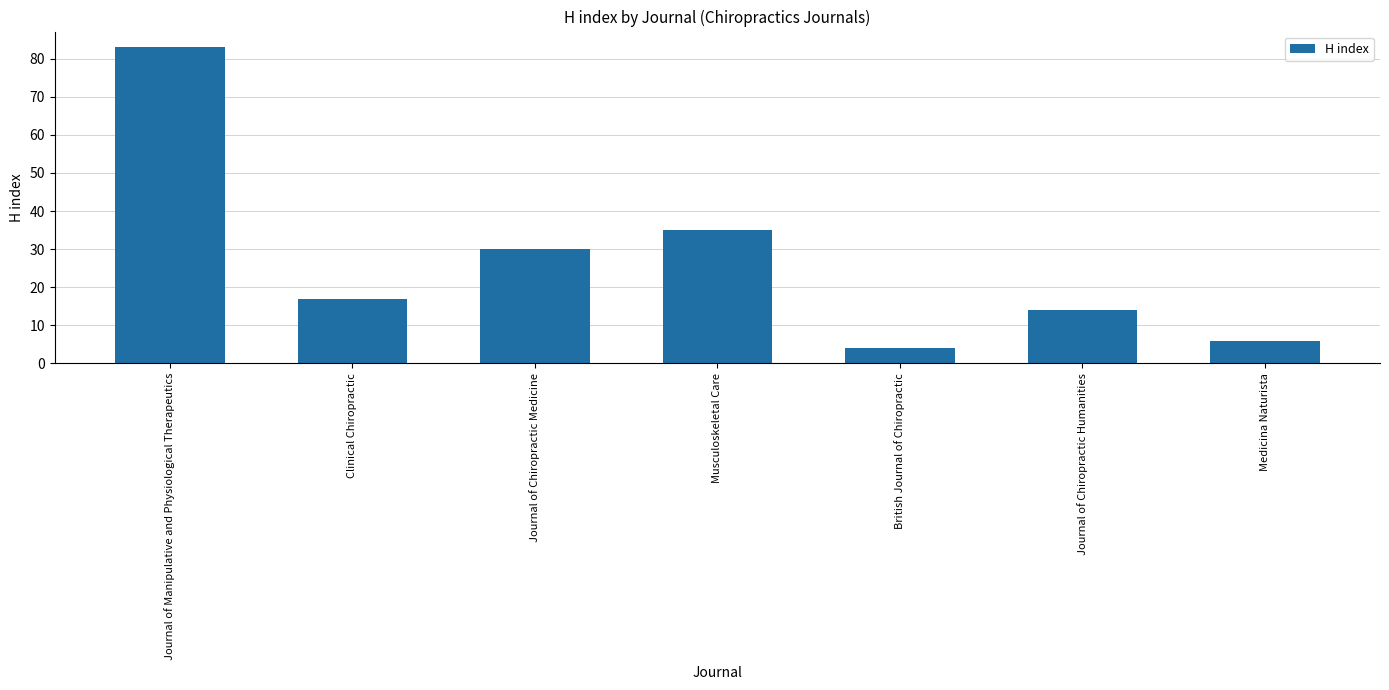

How many distinct data groups are displayed?

1